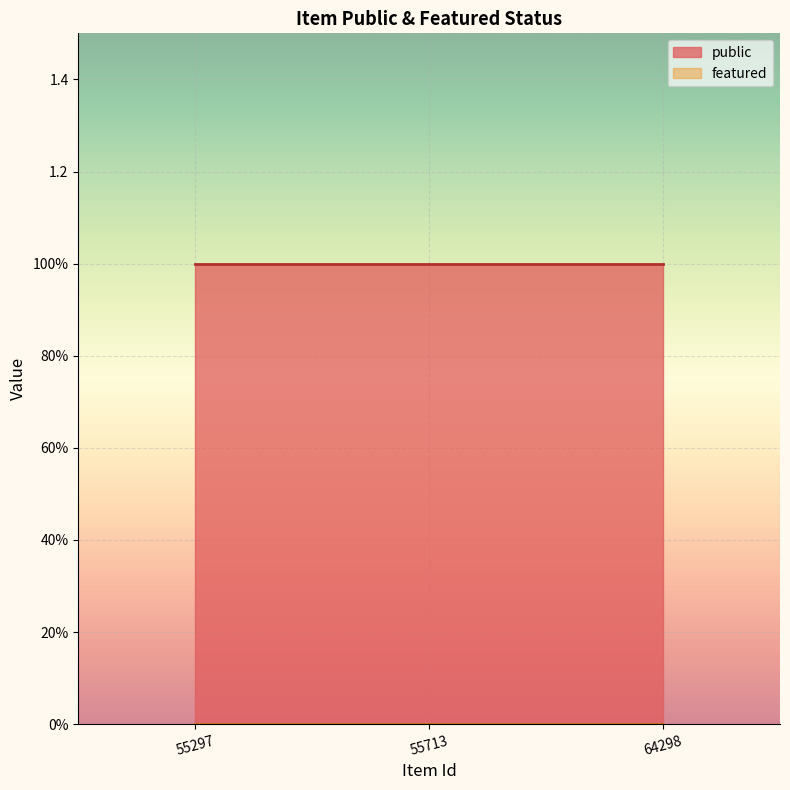

Reading right to left, what are all the values shown in this chart?

public: 1	1	1
featured: 0	0	0